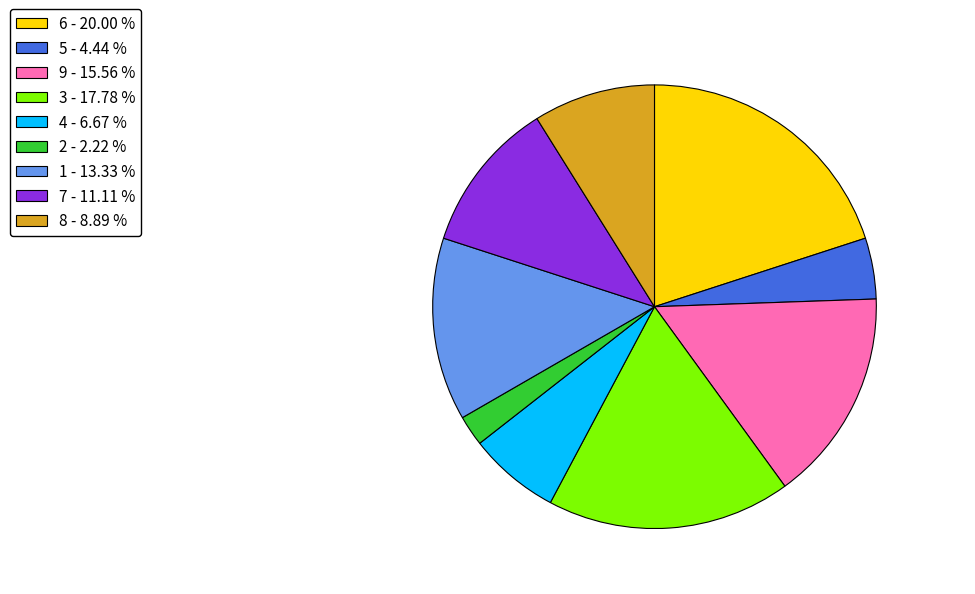

Which has a higher value, 2 or 5?

5